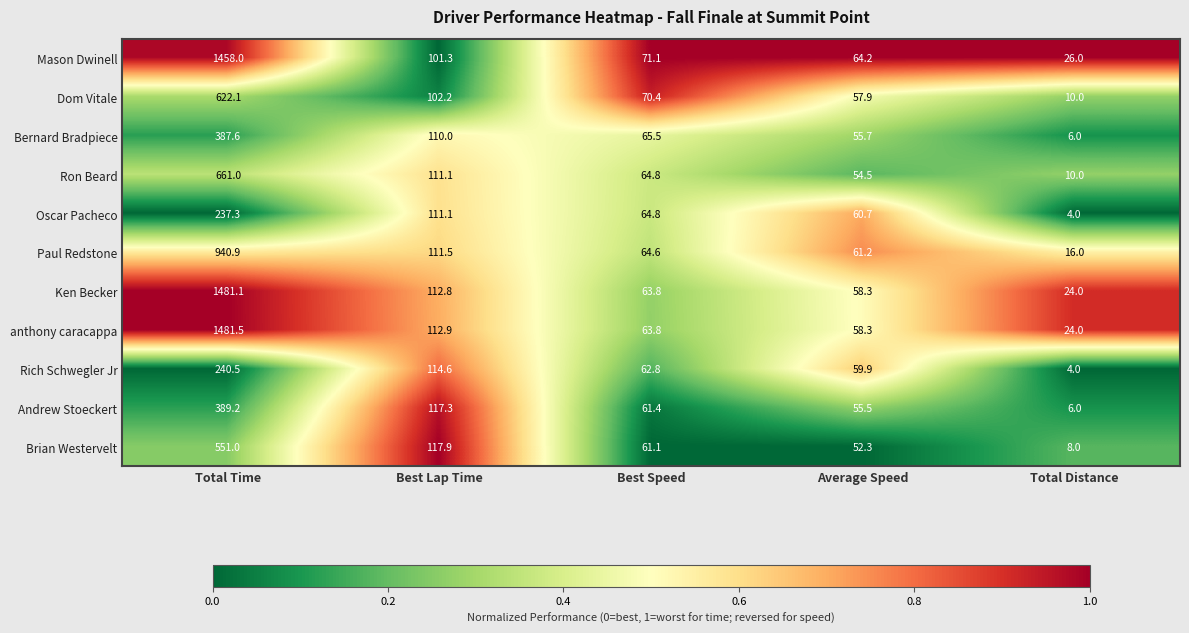

What is the difference between the second highest and second lowest values in the Ron Beard series?

56.6